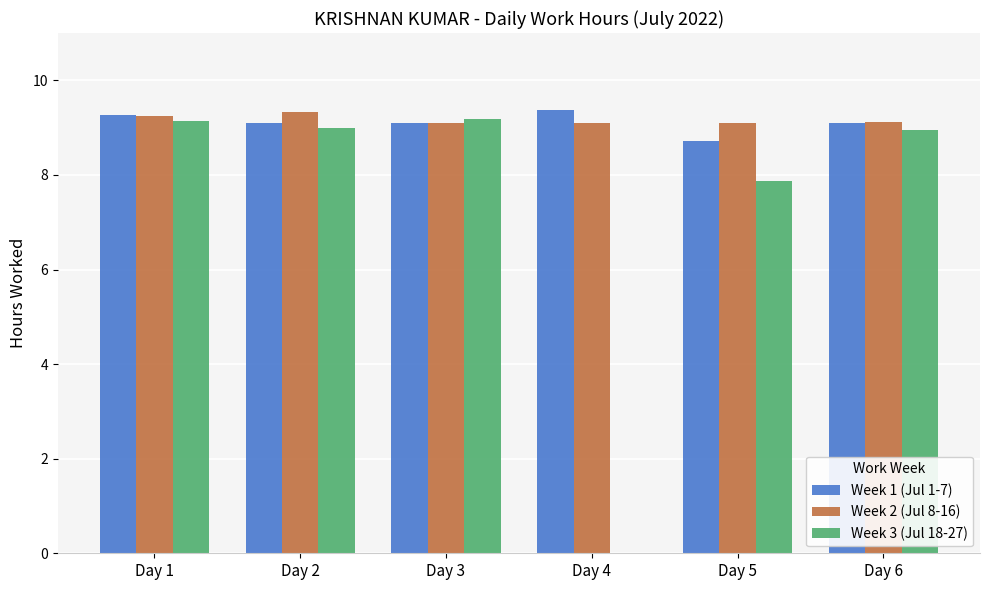

What is the total value across all series at Day 4?

18.5